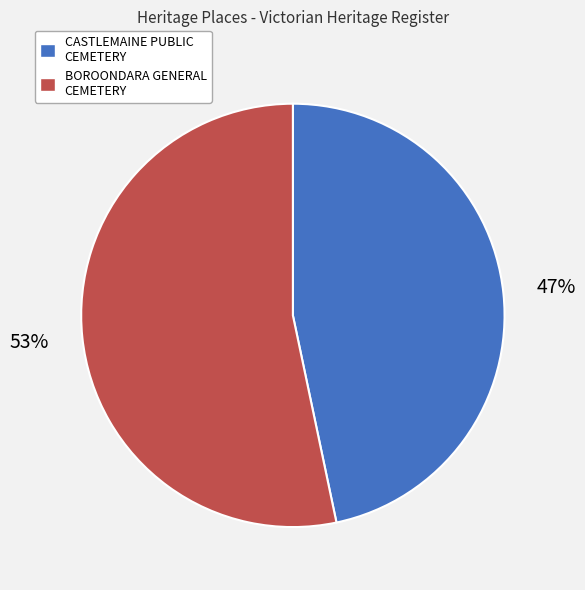

True or false: CASTLEMAINE PUBLIC CEMETERY accounts for 60% of the total.

False